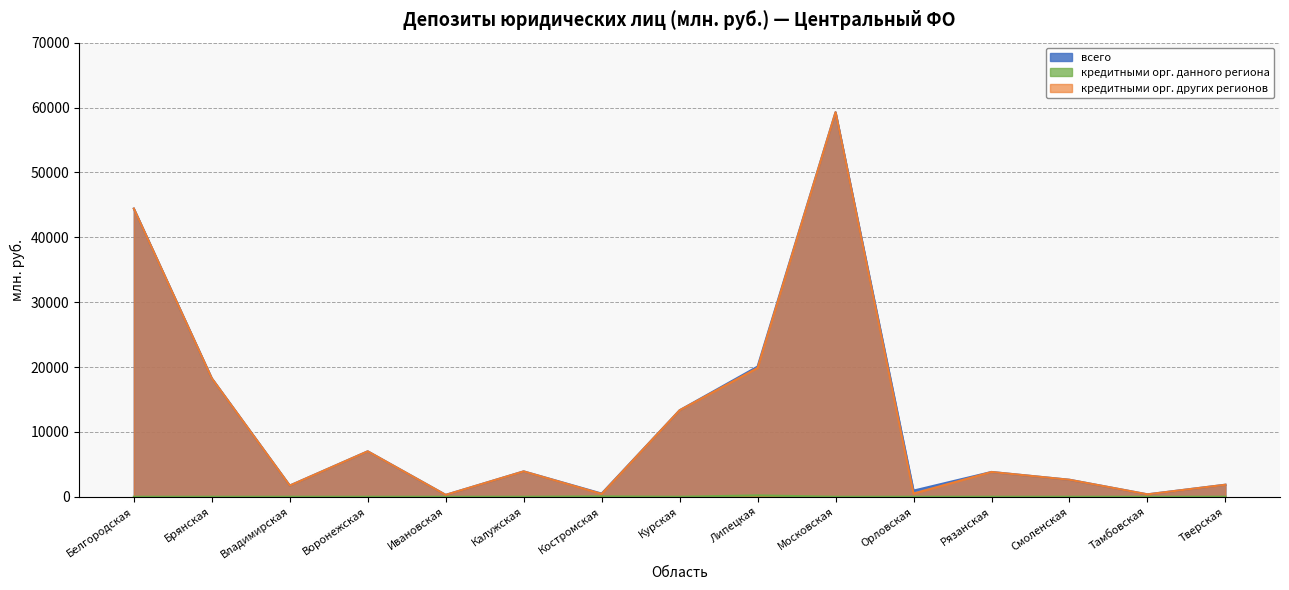

True or false: всего has more than 2 points higher than both neighbors.

True